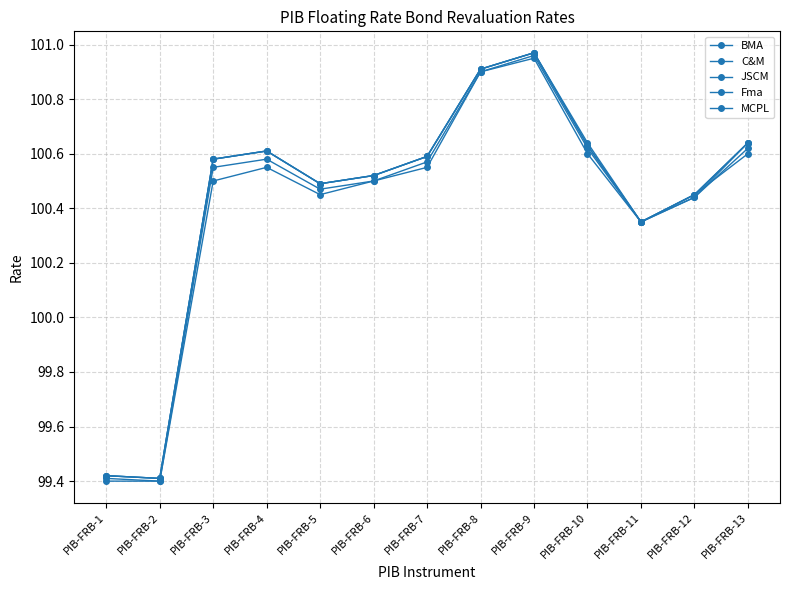

Does the chart have visible grid lines?

Yes